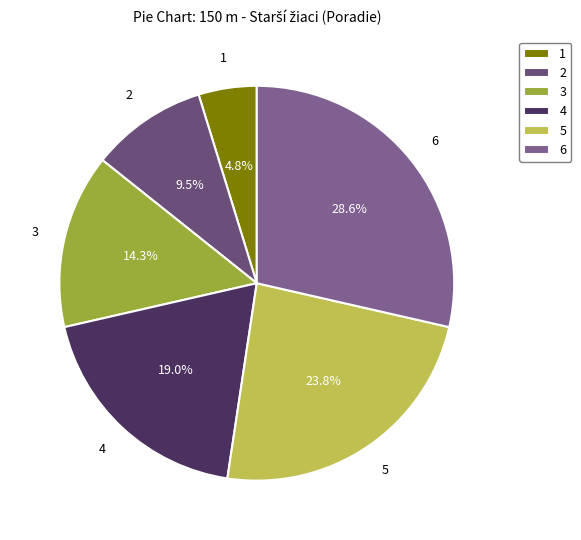

Combined, what portion of the pie is 2 and 3?

23.8%